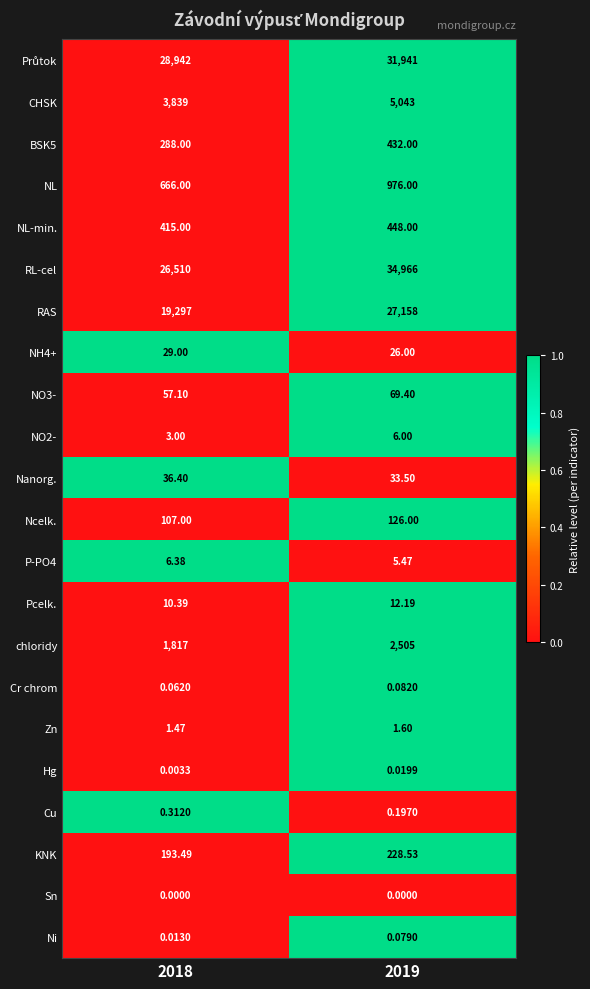

Is the value of KNK at 2019 greater than the value of NO3- at 2019?

Yes